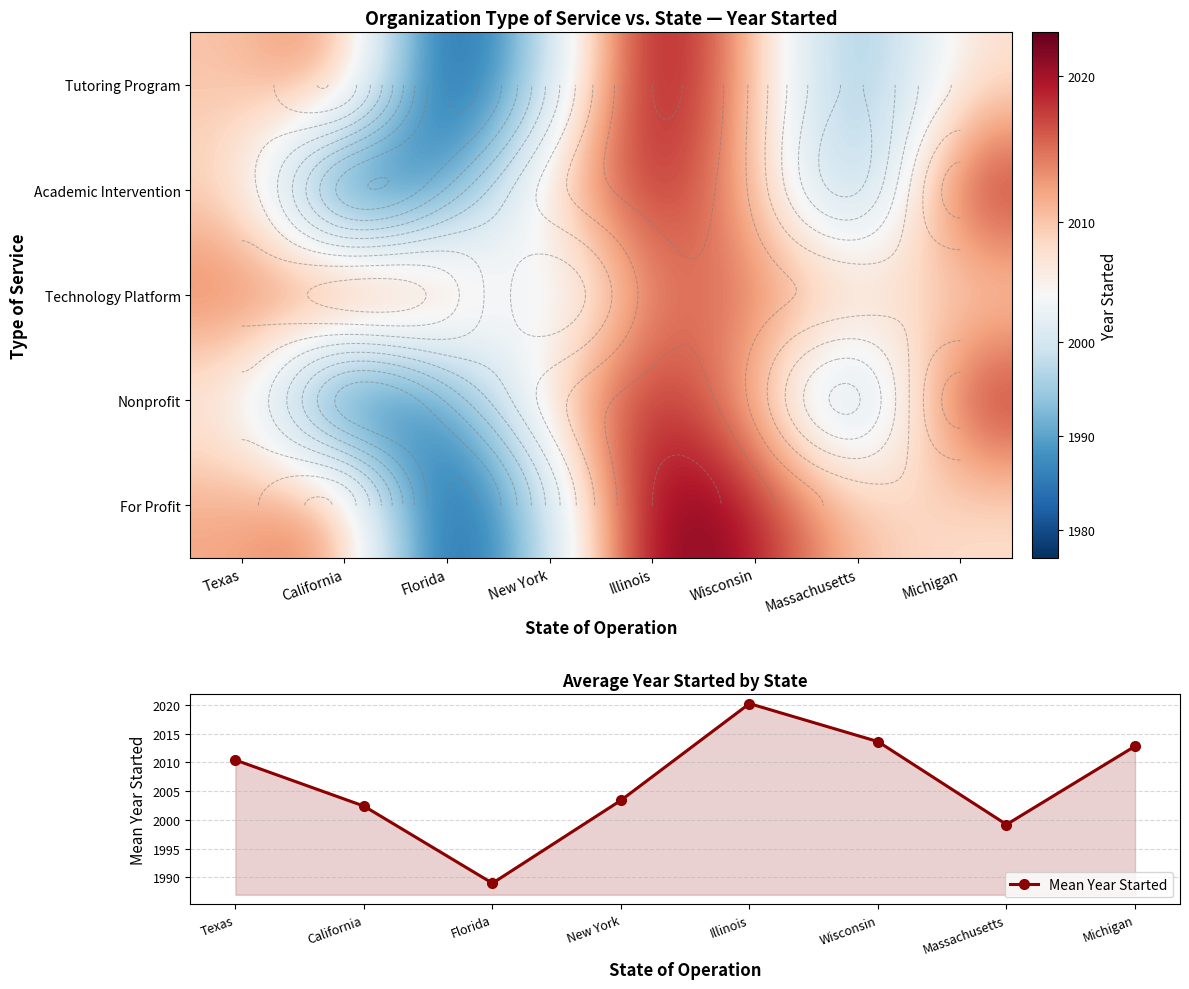

At which label is Mean Year Started closest to 2004?

New York